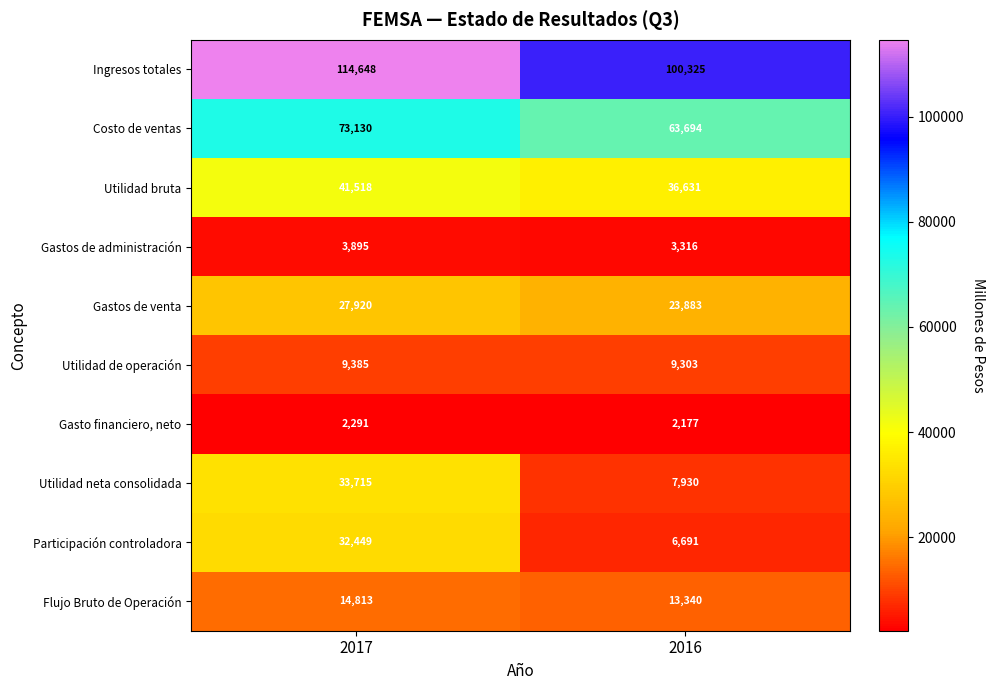

At how many categories does at least one series exceed 17899?

2